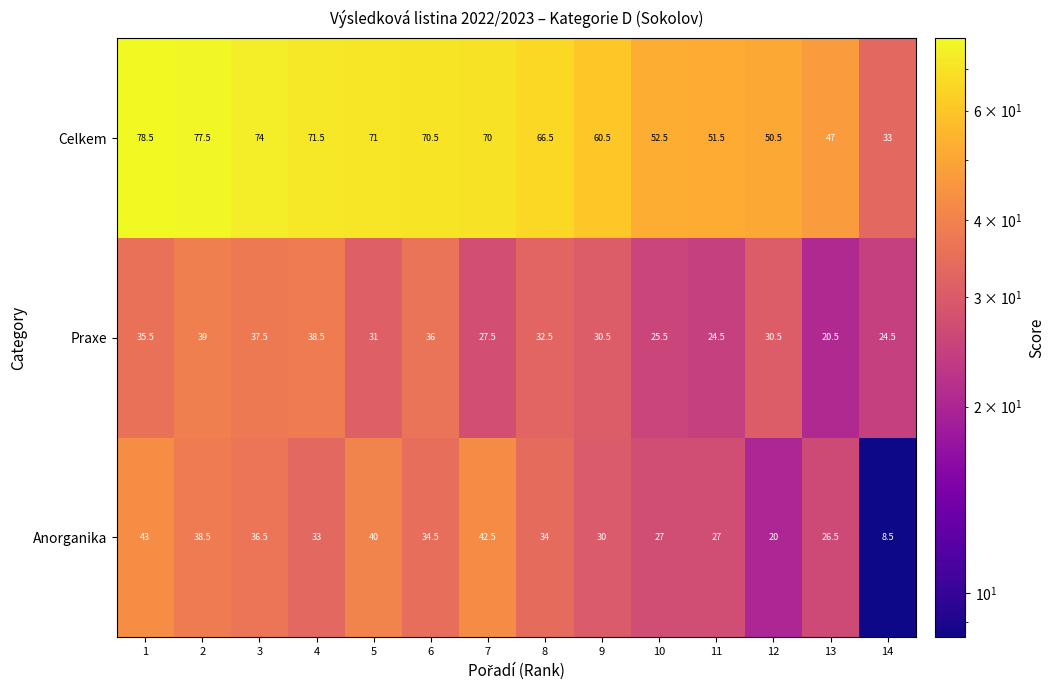

The value of Anorganika at 9 is 54.0. True or false?

False